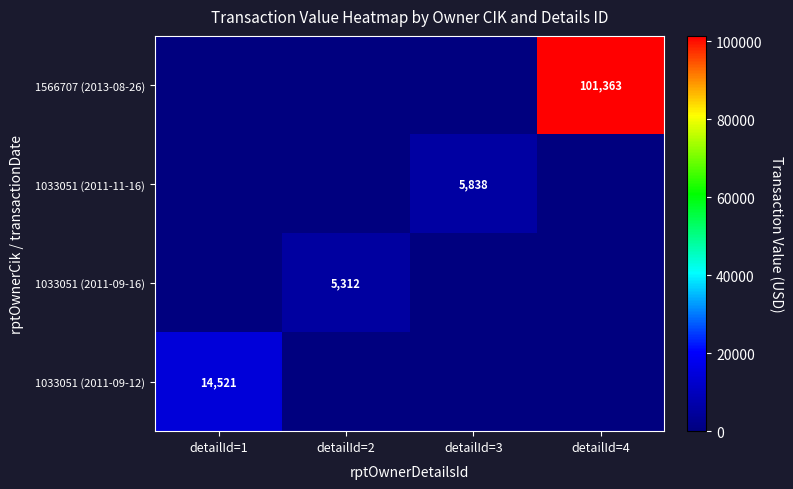

The value of 1566707 (2013-08-26) at detailId=4 is 35197. True or false?

False